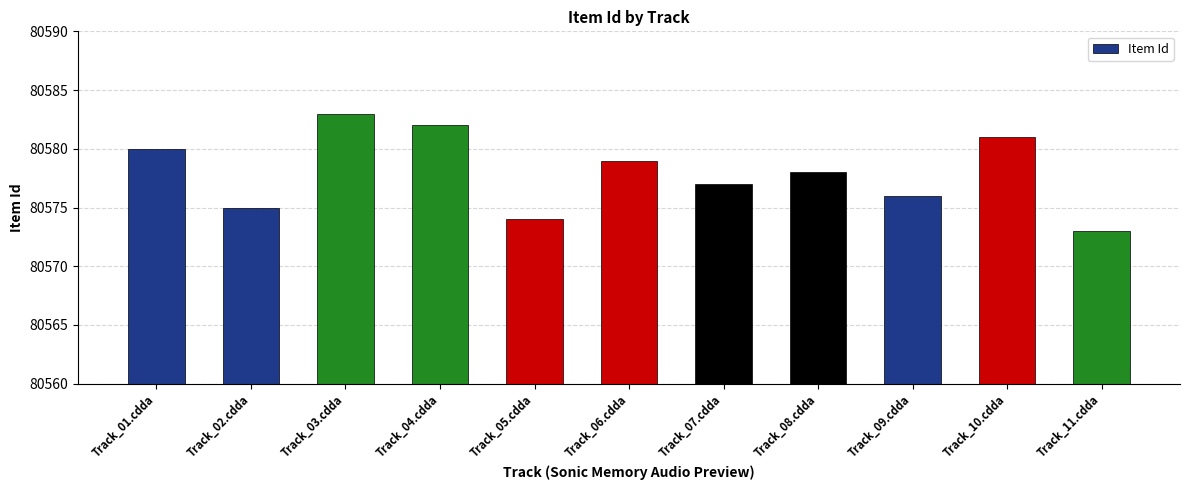

Which category has the lowest value across all series?

Track_11.cdda